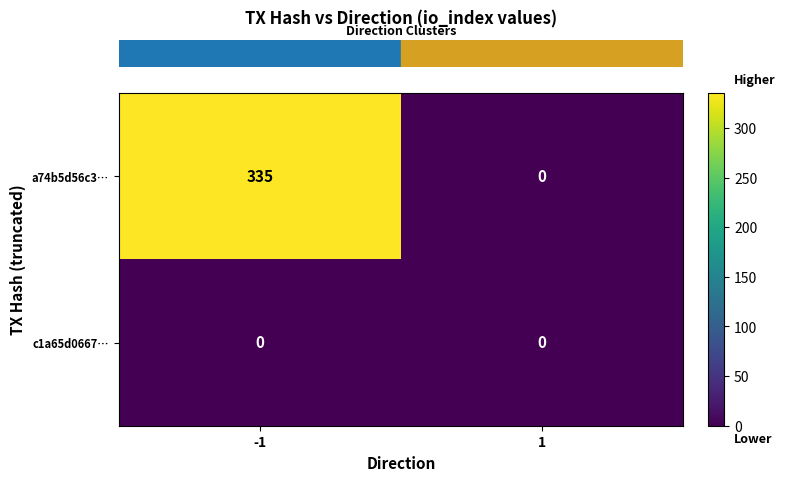

What is the difference between the maximum and minimum values in the a74b5d56c3… series?

335